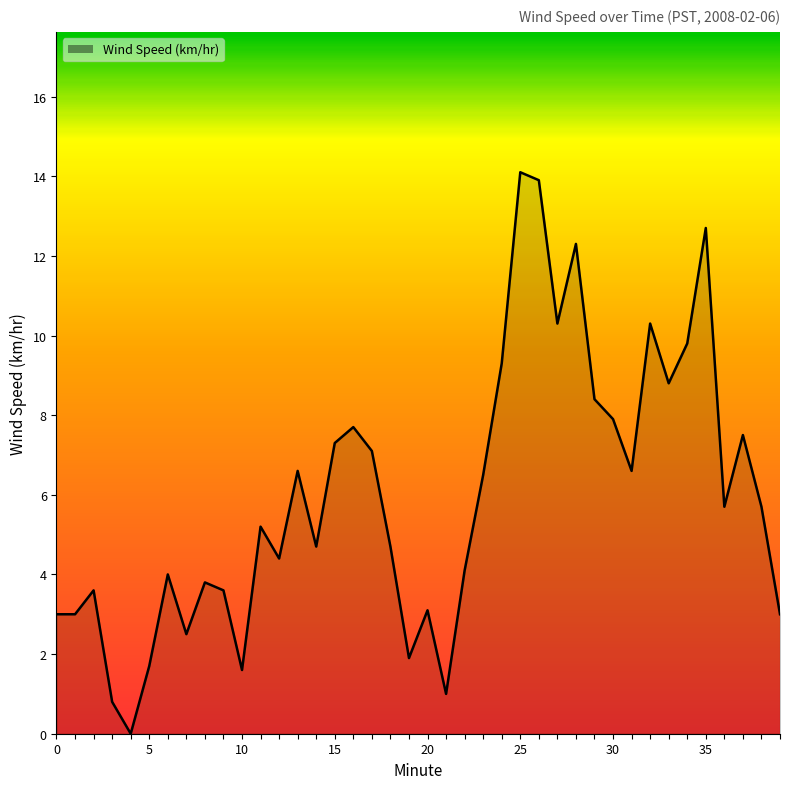

How many lines are shown in the chart?

1